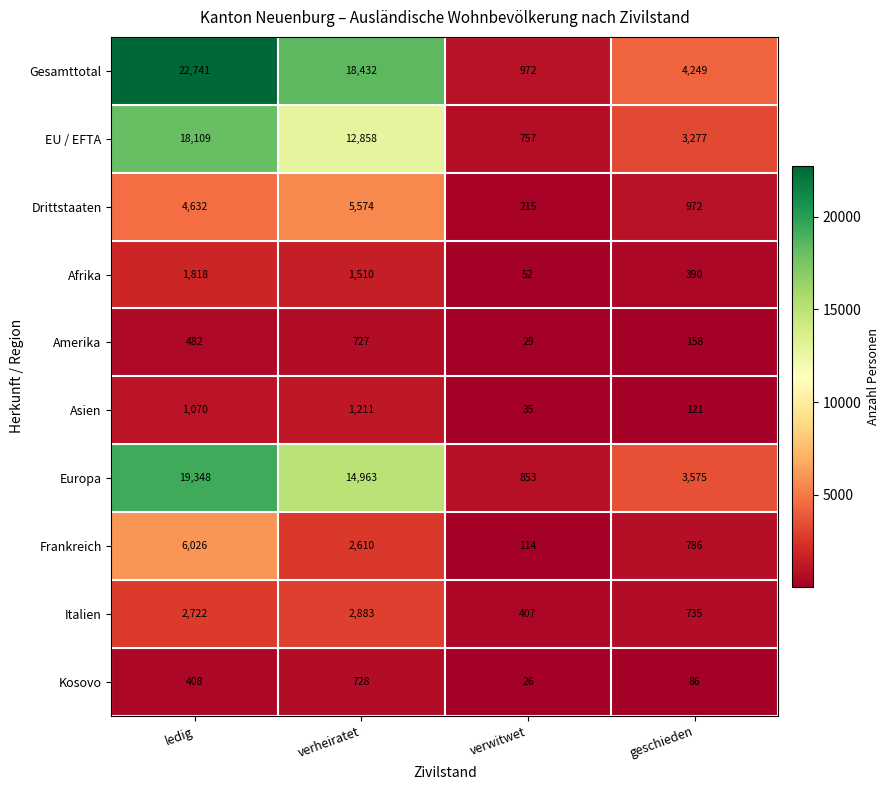

How many data points does each series have?

4